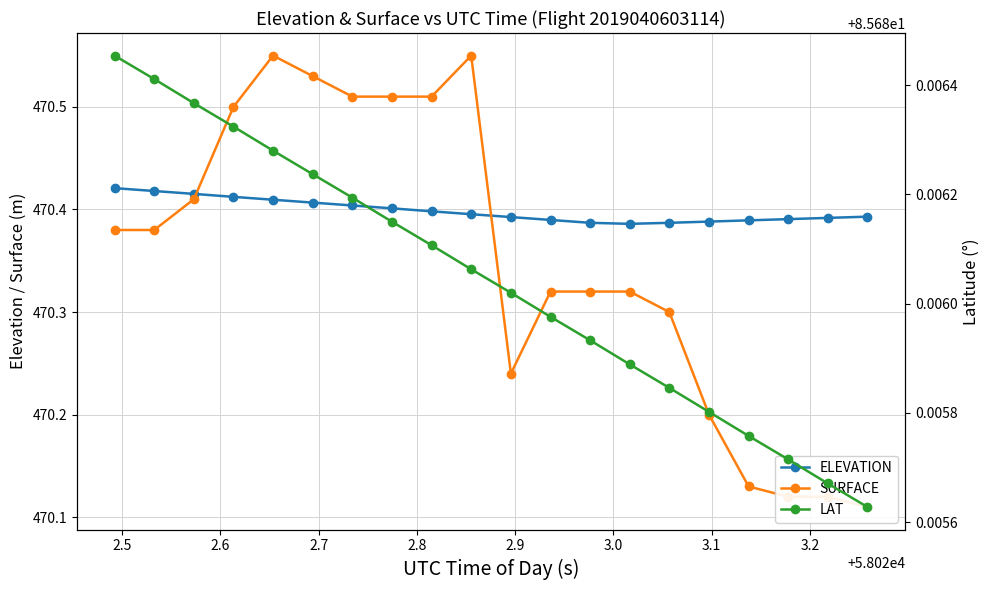

Is it true that ELEVATION equals 470.4 at 3.2?

True